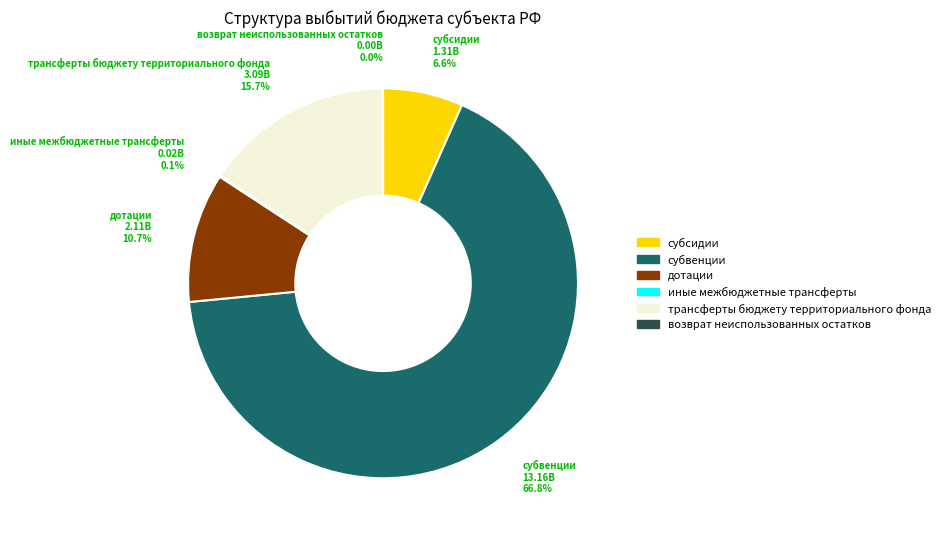

To the nearest percent, what is the difference between the largest and smallest slice percentages?

67%